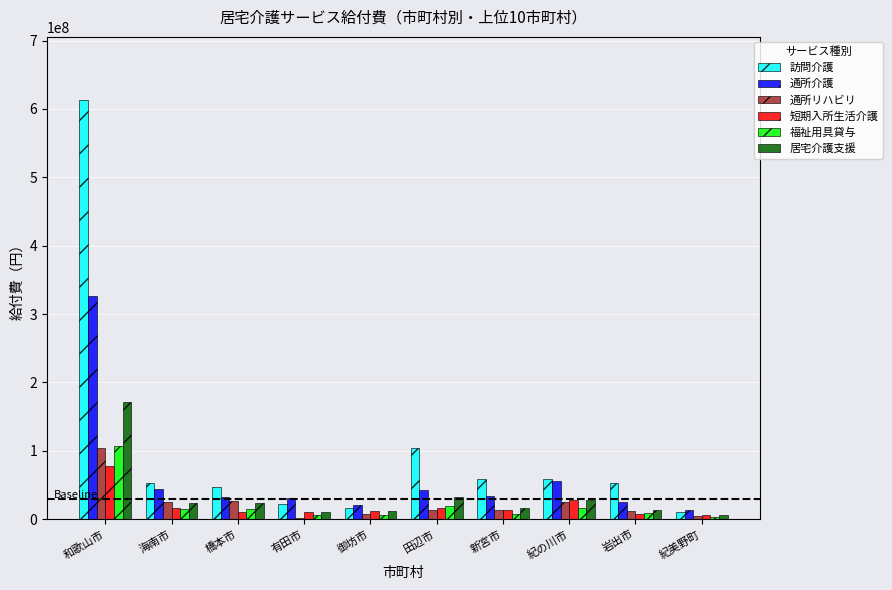

How many distinct data groups are displayed?

6